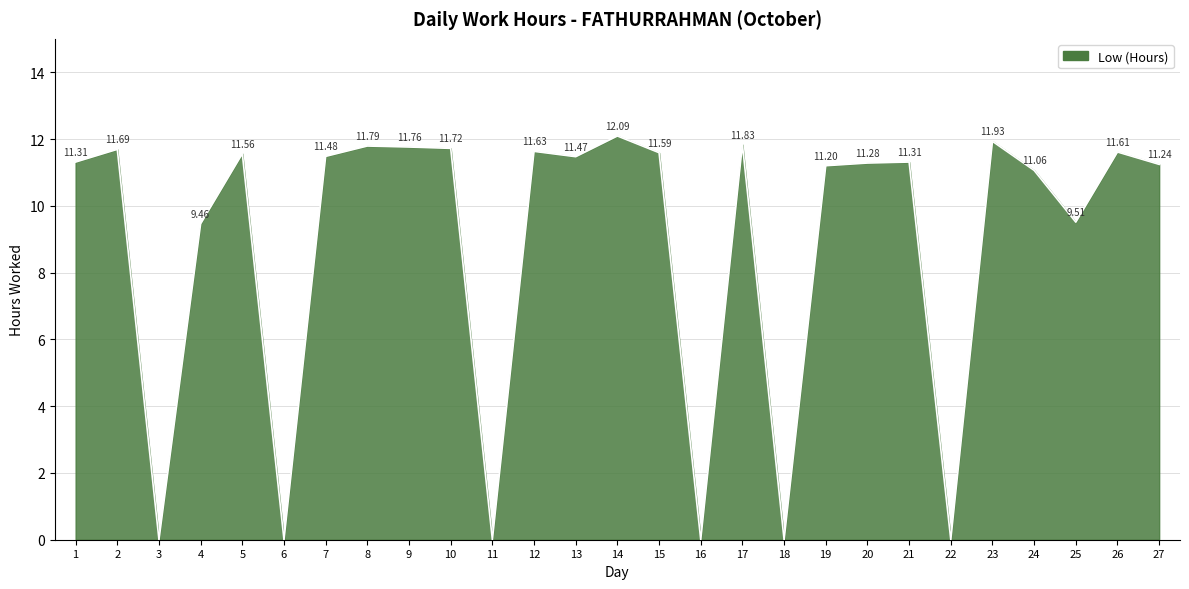

What is the ratio of the value at 19 to the value at 7?

1.0